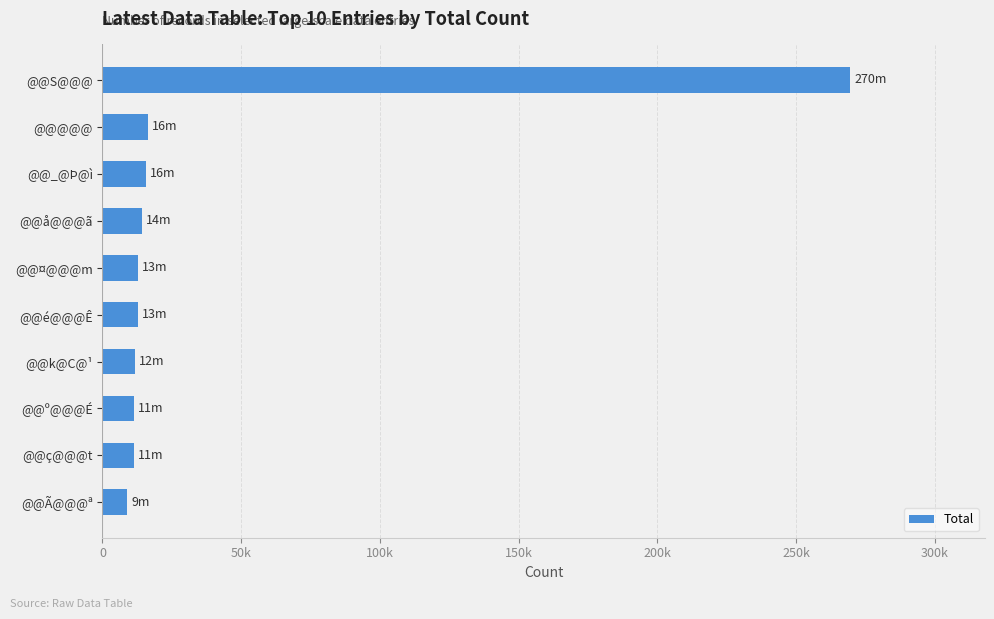

What is the smallest value displayed?

9020